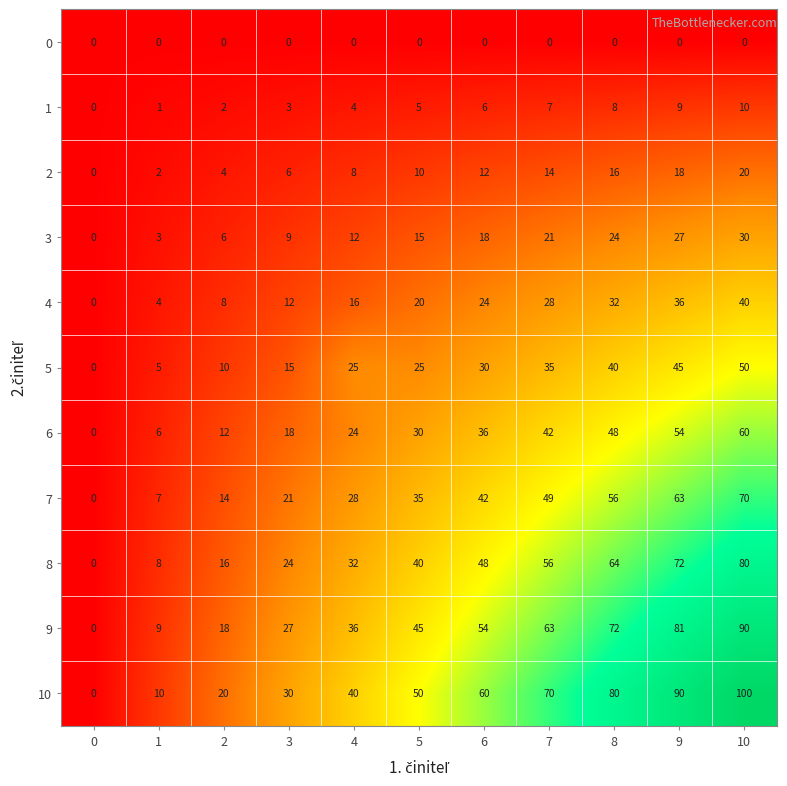

At which label is 3 closest to 15?

5